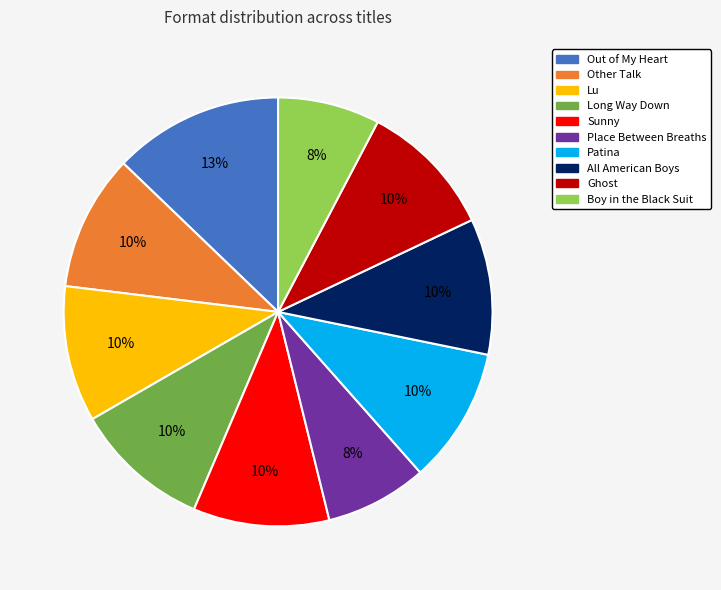

What is the largest slice in the pie chart?

Out of My Heart